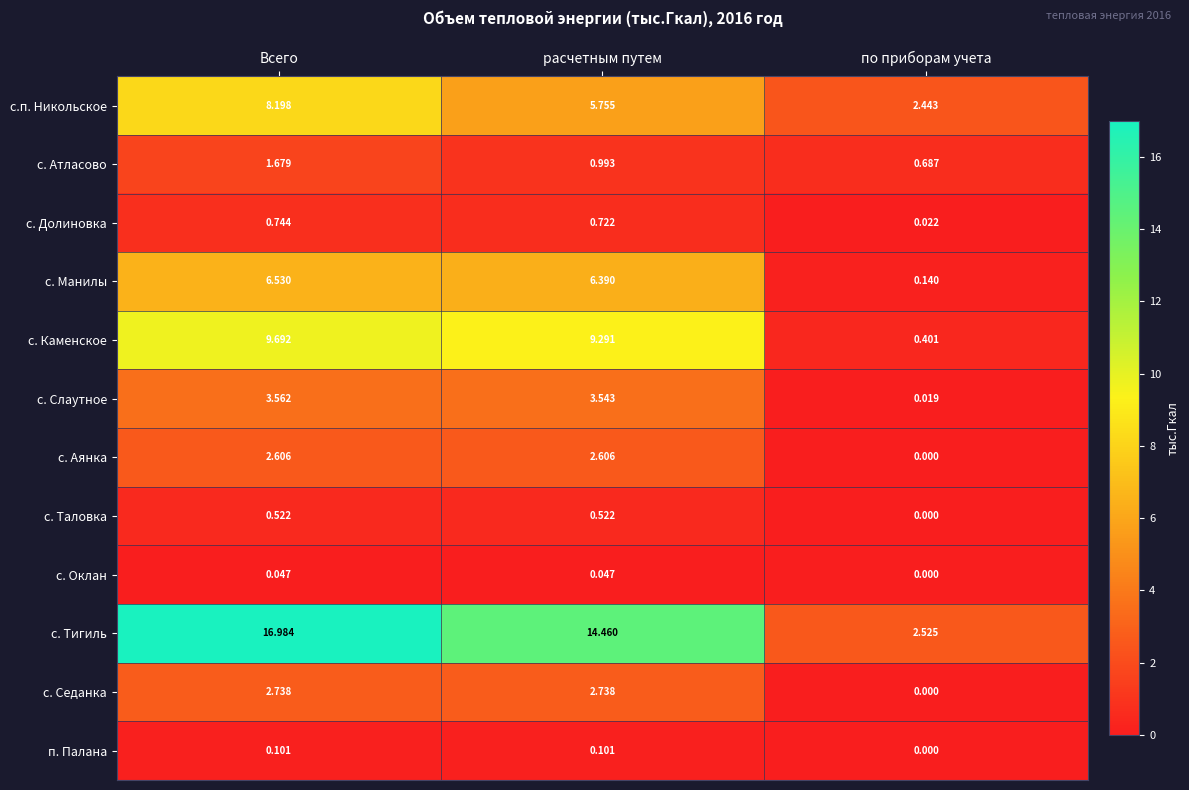

How many categories are shown in the chart?

3